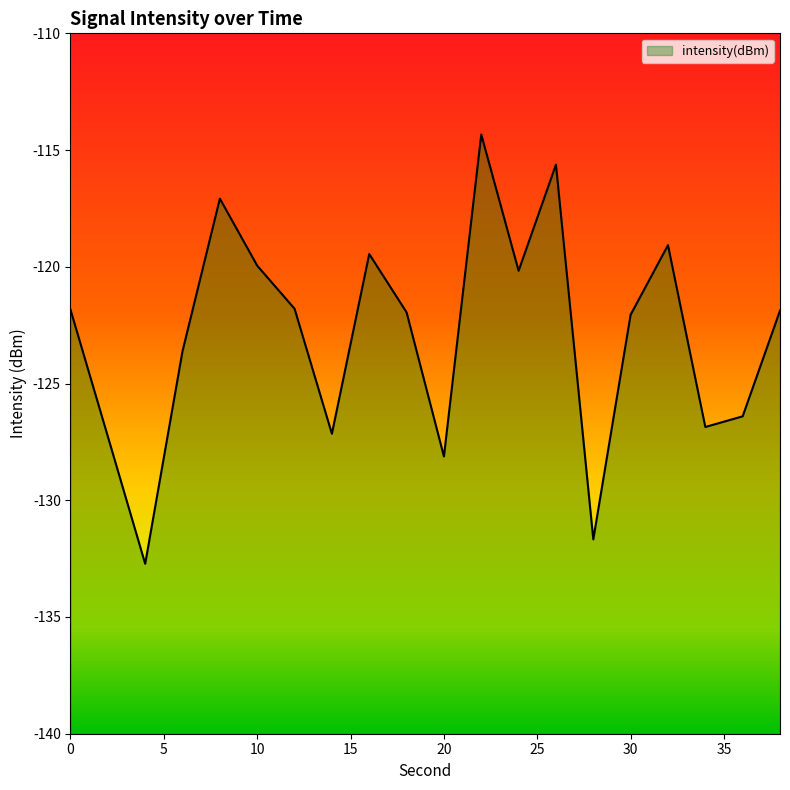

List the labels in order of value, smallest first.

4, 28, 20, 2, 14, 34, 36, 6, 30, 18, 38, 0, 12, 24, 10, 16, 32, 8, 26, 22